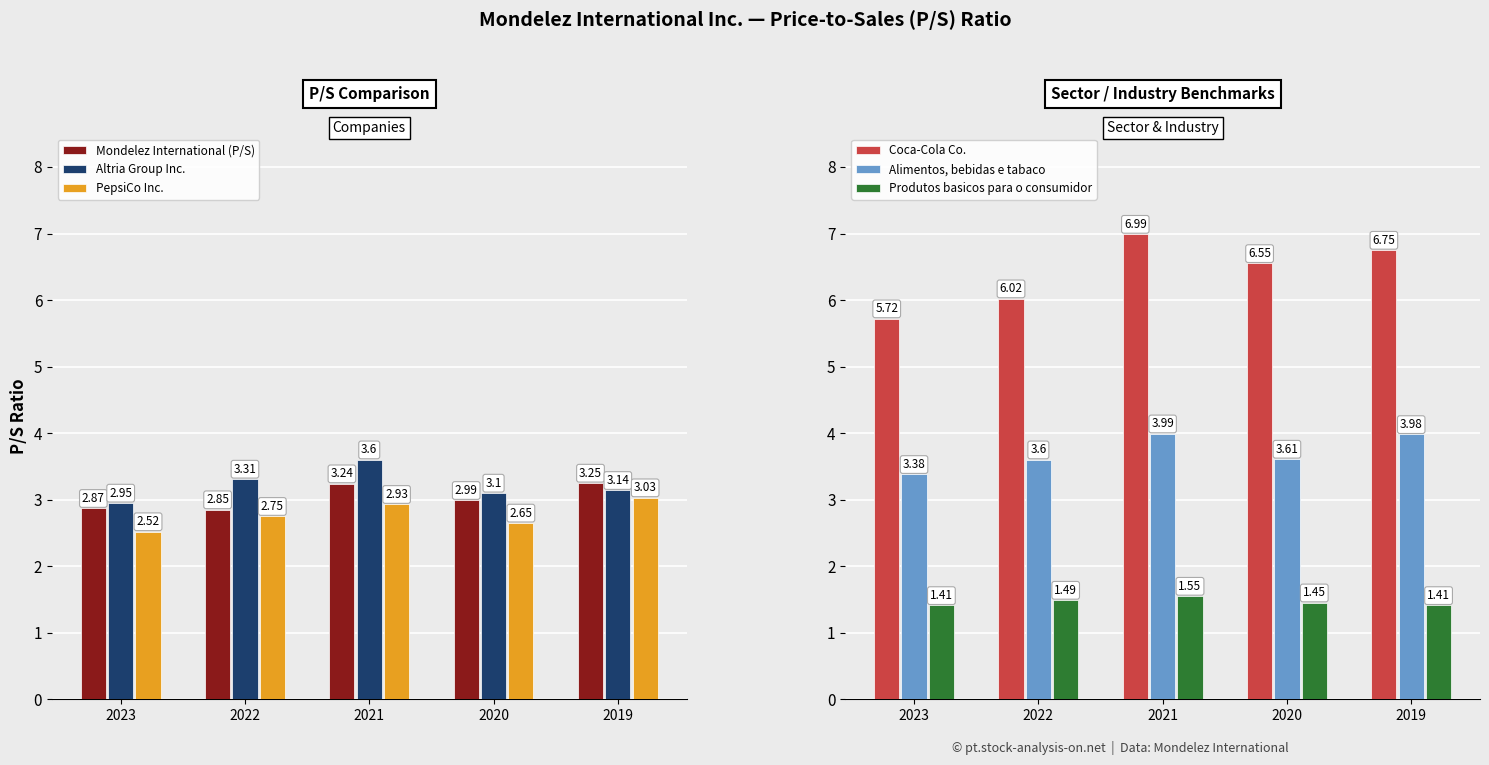

How many data points in Coca-Cola Co. are less than 6?

1